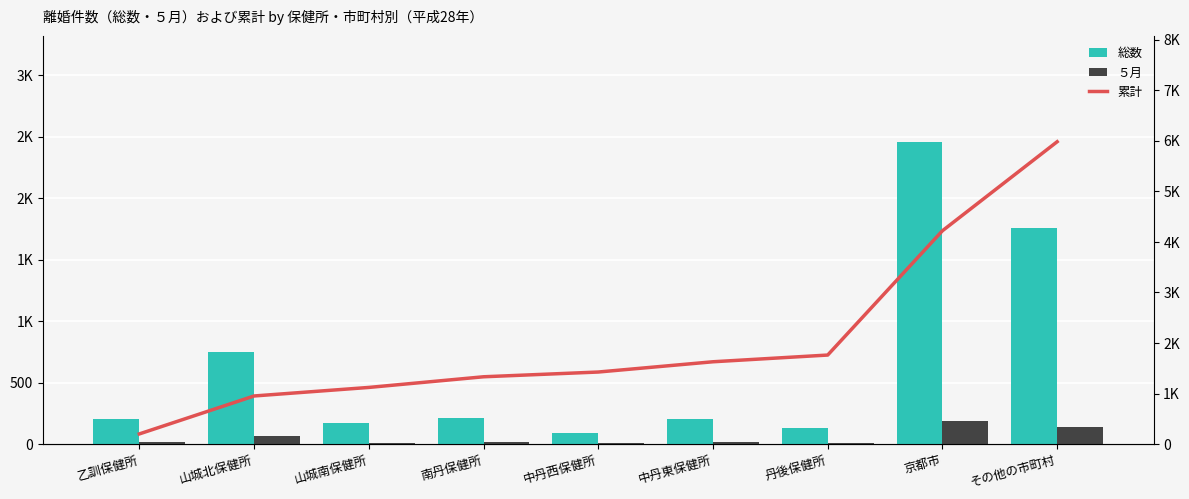

Reading left to right, transcribe all the data shown in this chart.

総数: 乙訓保健所=201	山城北保健所=751	山城南保健所=169	南丹保健所=211	中丹西保健所=94	中丹東保健所=203	丹後保健所=133	京都市=2460	その他の市町村=1762
５月: 乙訓保健所=15	山城北保健所=68	山城南保健所=9	南丹保健所=14	中丹西保健所=9	中丹東保健所=14	丹後保健所=12	京都市=185	その他の市町村=141
累計: 乙訓保健所=201	山城北保健所=952	山城南保健所=1121	南丹保健所=1332	中丹西保健所=1426	中丹東保健所=1629	丹後保健所=1762	京都市=4222	その他の市町村=5984